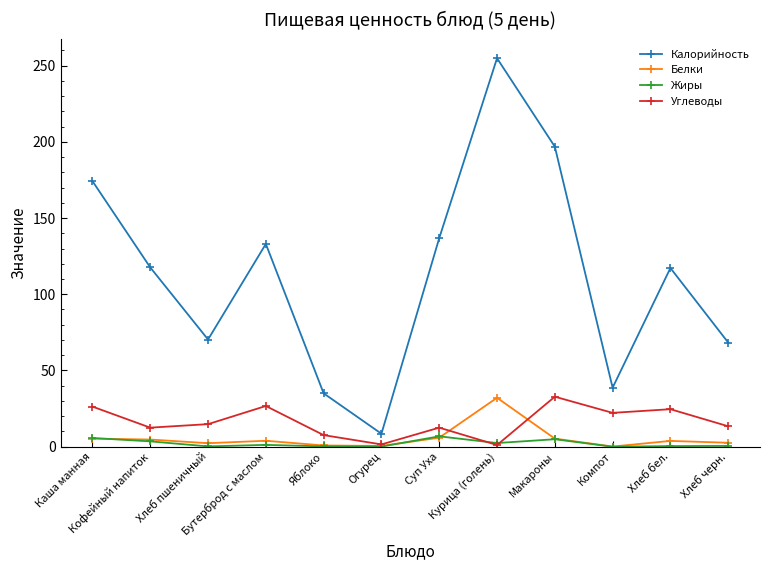

Which series changed the most between Огурец and Компот?

Калорийность